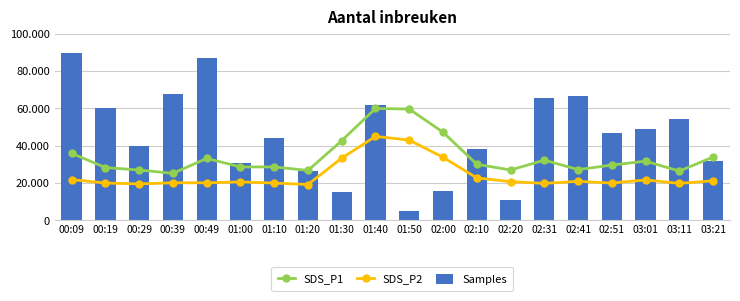

At which label does SDS_P2 reach its minimum?

01:20